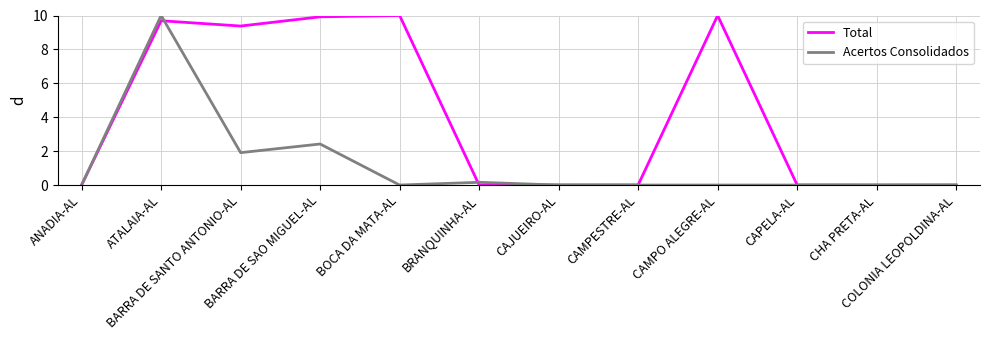

What is the maximum value shown in the chart?

10.0